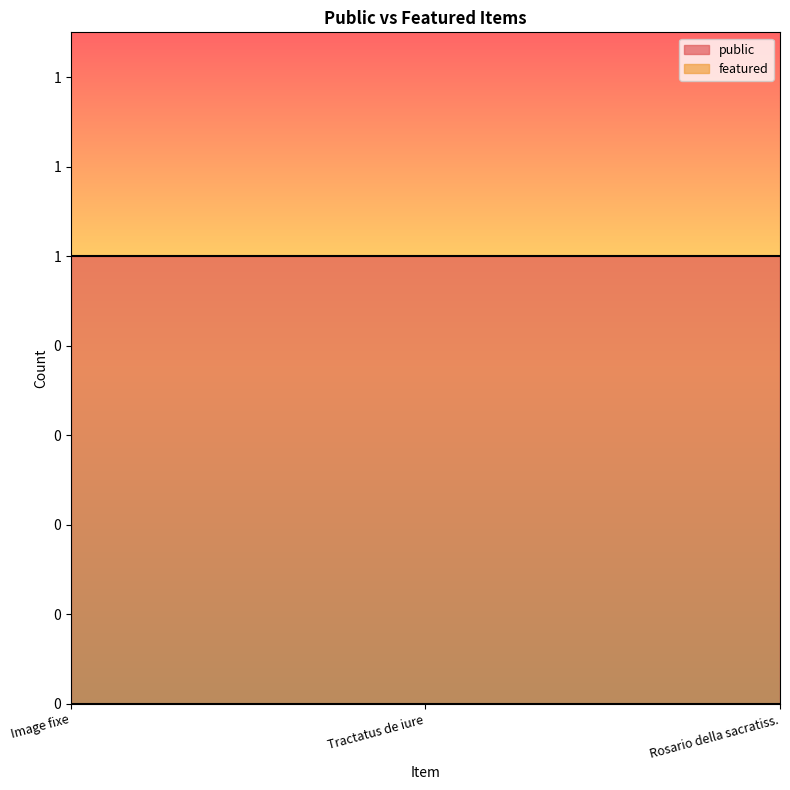

At which label does public reach its minimum?

Image fixe